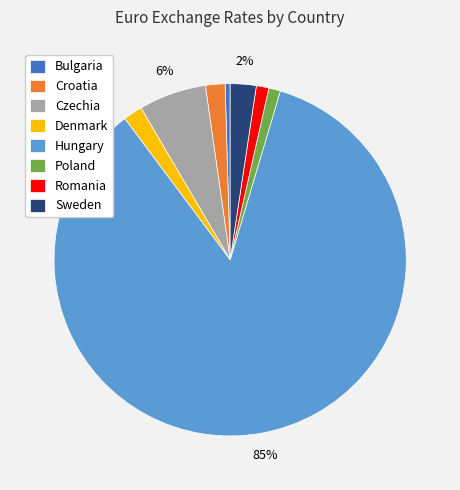

To the nearest percent, what percentage of the pie is Czechia?

6%